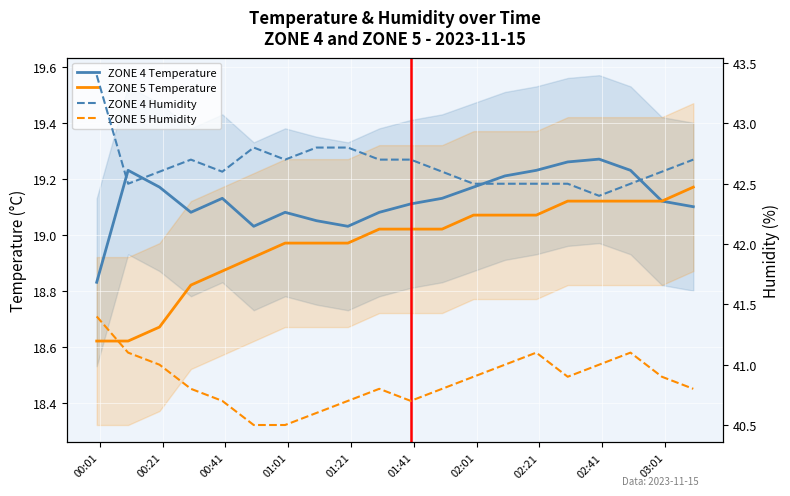

What position from the right is 2023-11-15 02:20?

6